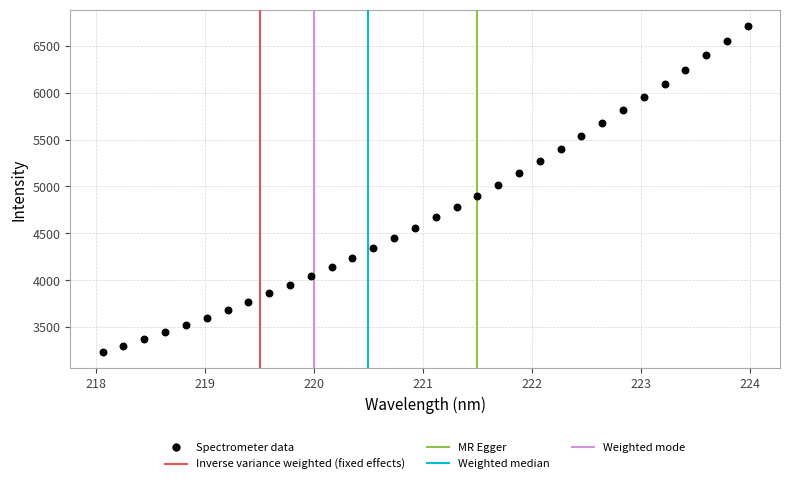

What is the range of X values (max minus min)?

5.9